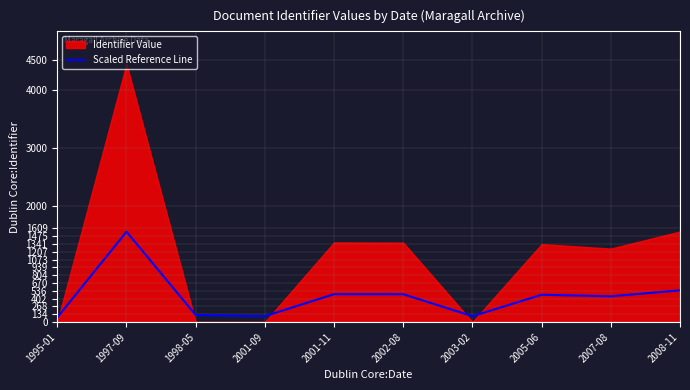

Which label corresponds to the smallest value in the chart?

1995-01